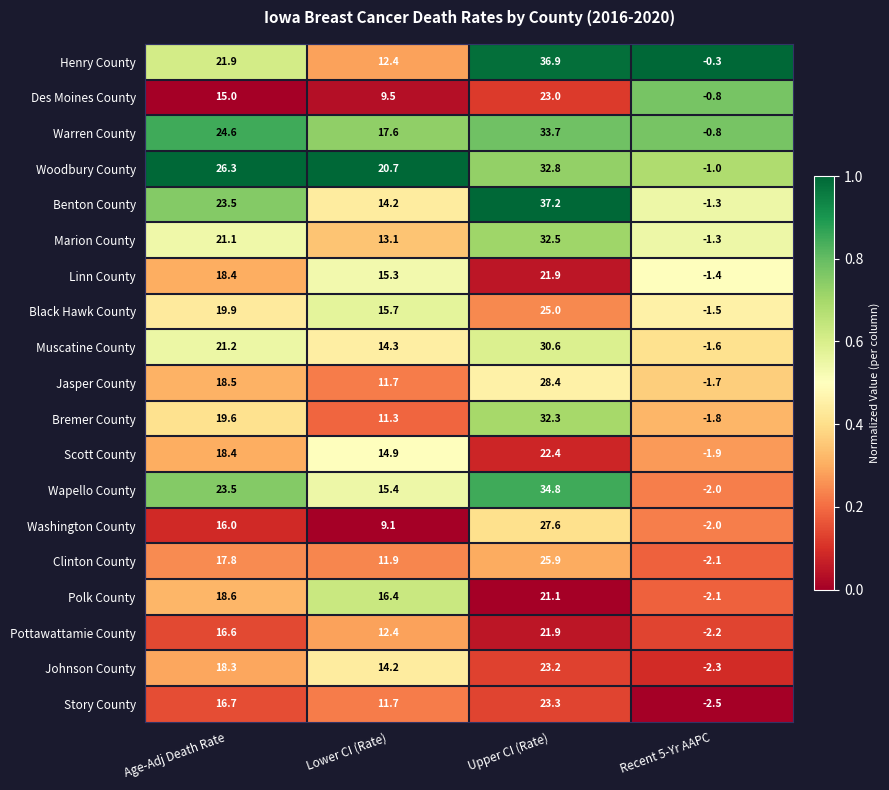

What is the sum of all Henry County values?

70.9